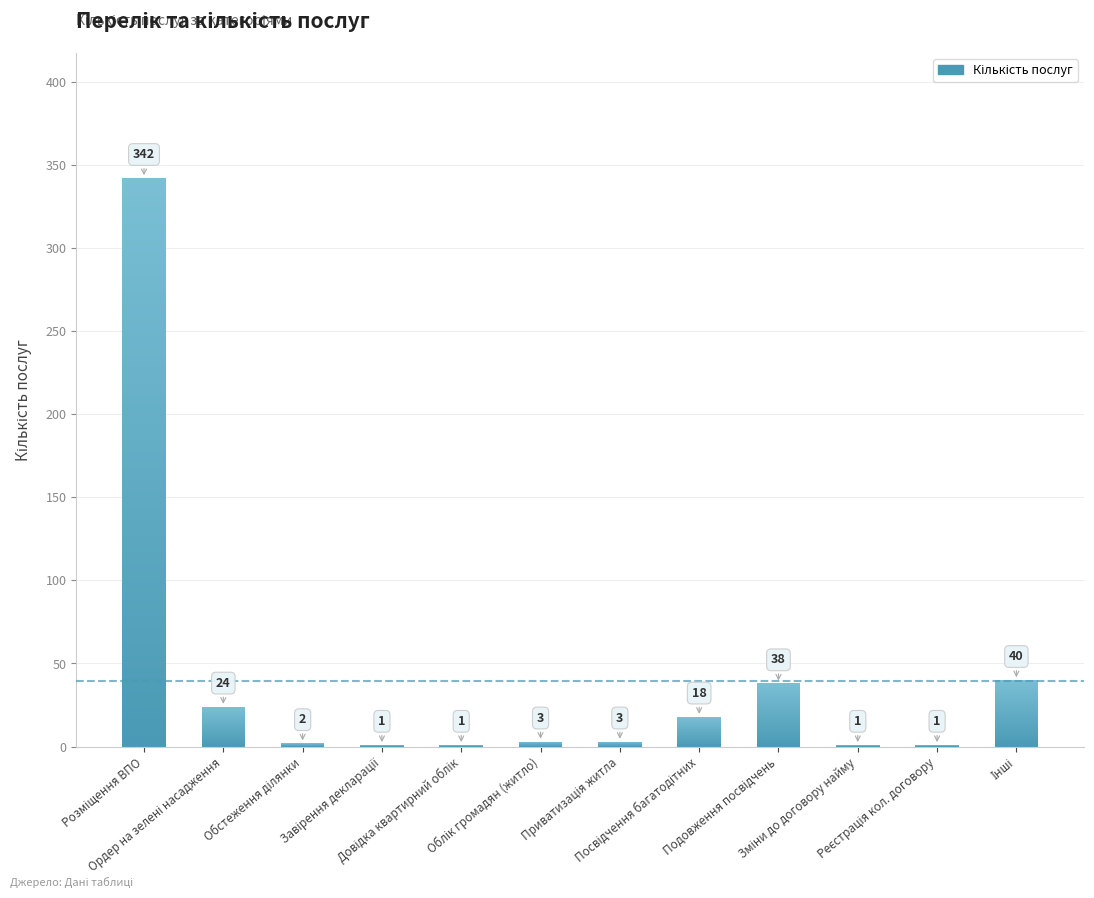

Does the chart contain stacked bars?

No